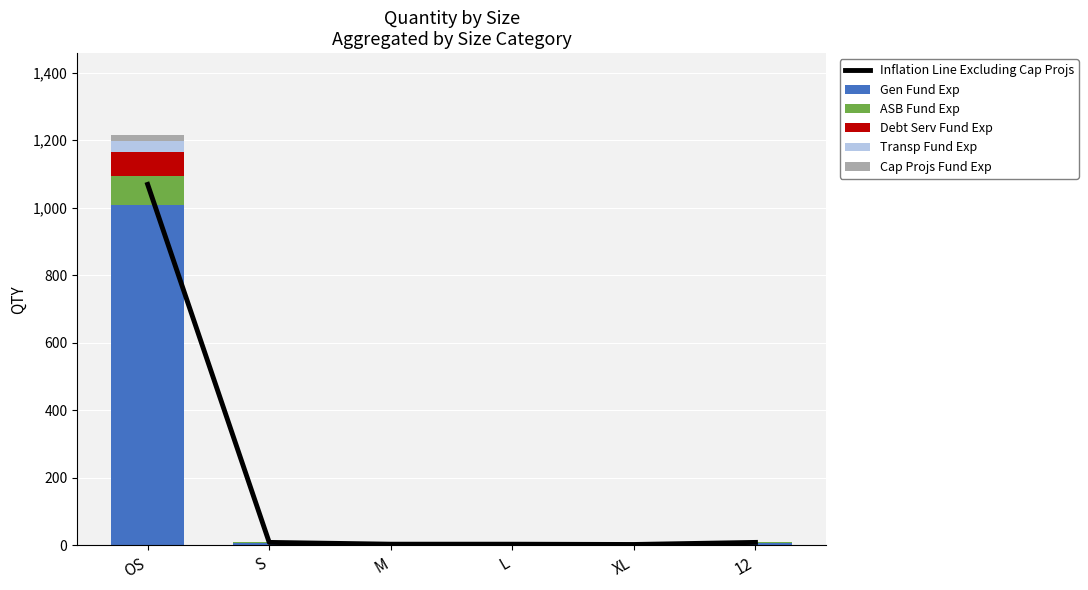

What is the difference between the maximum and minimum values in the ASB Fund Exp series?

84.8